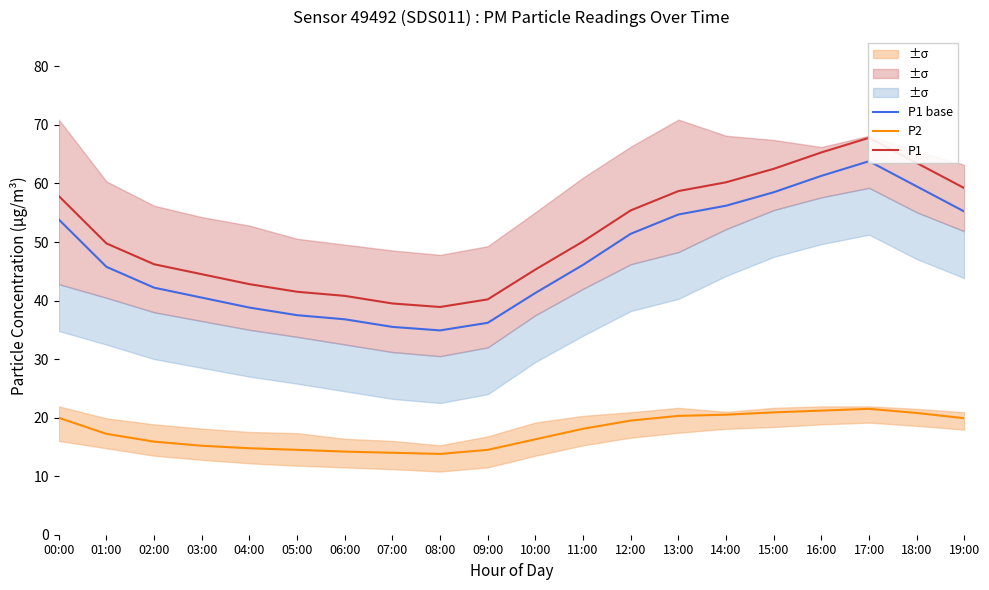

How many lines are shown in the chart?

3